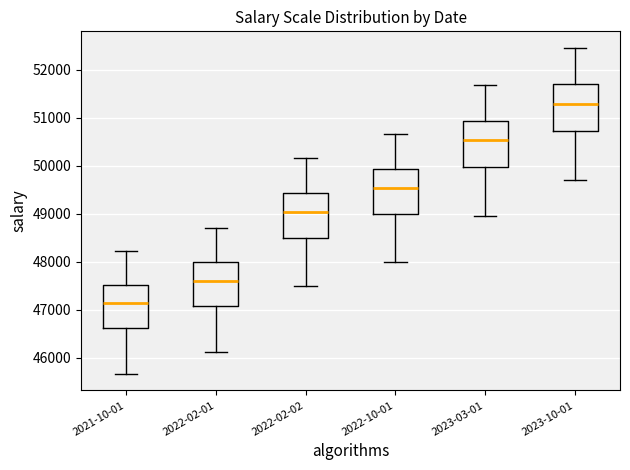

Reading left to right, transcribe this box plot: for each box, give where its median line is, the range the box spans, and where its two whiskers end, as read against the y-axis. The values are not printed on the chart, so give them approximately, as read against the axis.

2021-10-01: median 47100, box 46600 to 47500, whiskers 45700 to 48200
2022-02-01: median 47600, box 47100 to 48000, whiskers 46100 to 48700
2022-02-02: median 49000, box 48500 to 49400, whiskers 47500 to 50200
2022-10-01: median 49500, box 49000 to 49900, whiskers 48000 to 50700
2023-03-01: median 50500, box 50000 to 50900, whiskers 49000 to 51700
2023-10-01: median 51300, box 50700 to 51700, whiskers 49700 to 52500